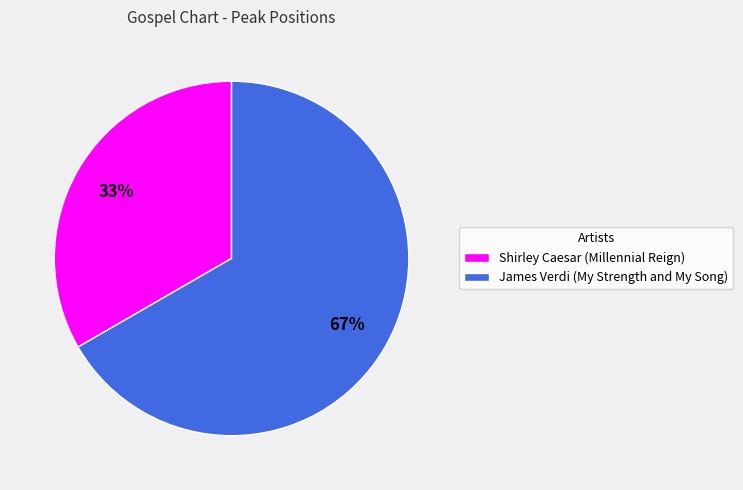

How many slices are in this pie chart?

2